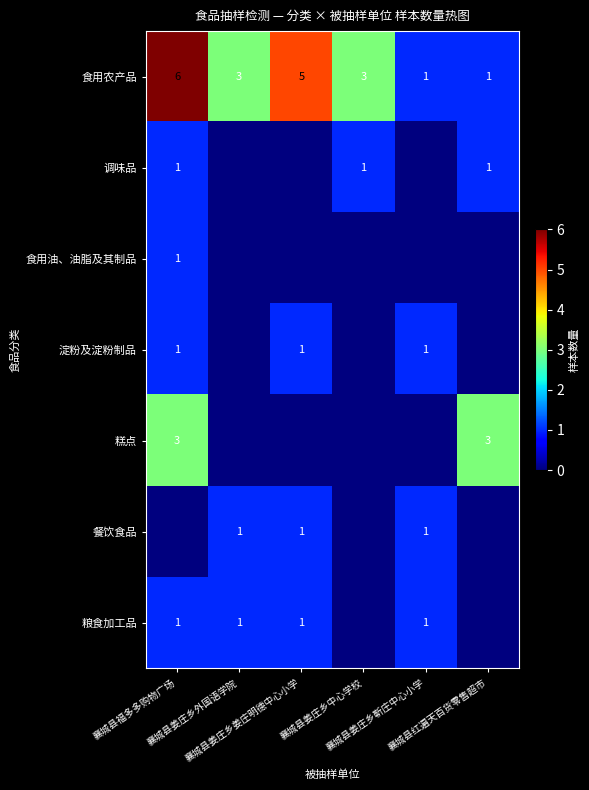

True or false: 粮食加工品 has a value of 1 at 襄城县姜庄乡姜庄明德中心小学.

True